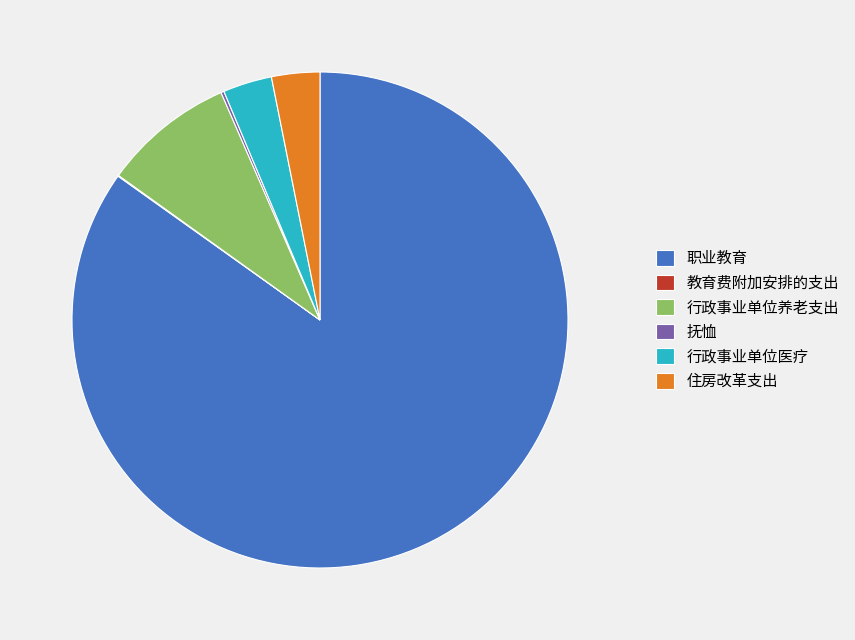

What is the majority slice?

职业教育